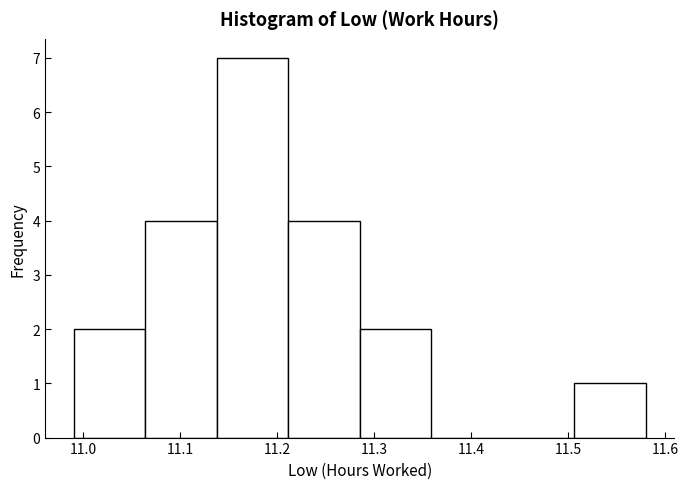

Reading left to right, list every bar in this chart as the range it spans on the x-axis followed by its height. Neither the bar edges nor the heights are printed on the chart, so give them approximately, as read against the axes.

10.99 to 11.06: 2
11.06 to 11.14: 4
11.14 to 11.21: 7
11.21 to 11.29: 4
11.29 to 11.36: 2
11.36 to 11.43: 0
11.43 to 11.51: 0
11.51 to 11.58: 1